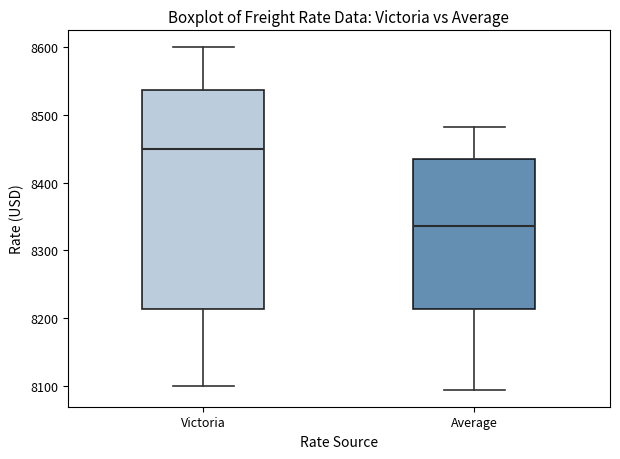

Which box has the lowest median line?

Average